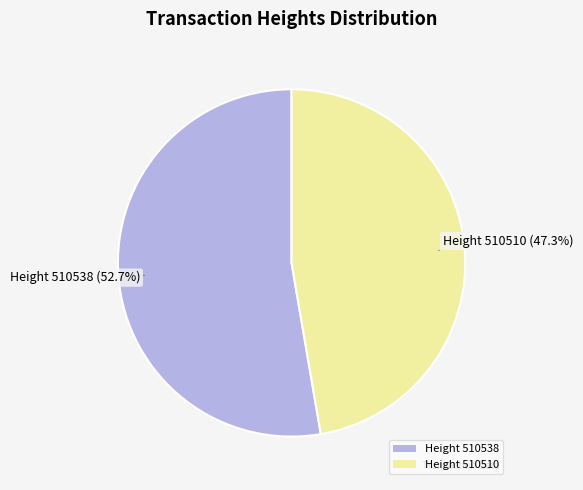

Combined, what portion of the pie is Height 510510 and Height 510538?

100.0%